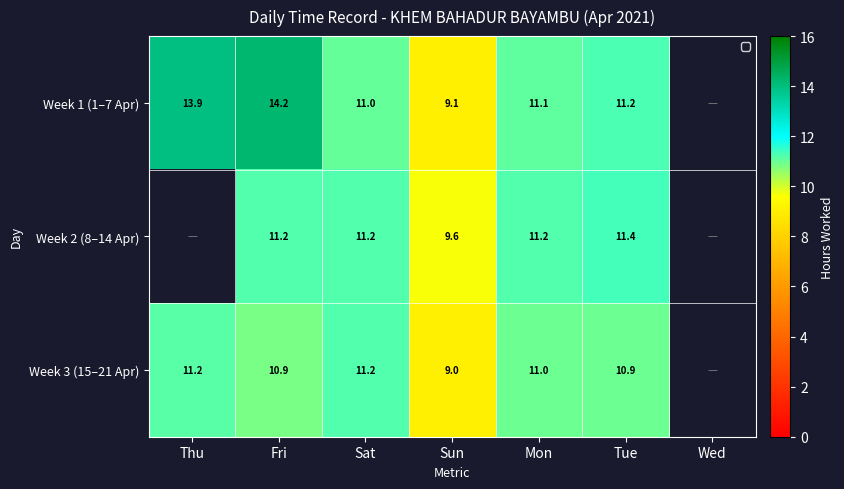

Which label corresponds to the smallest value in the chart?

Wed